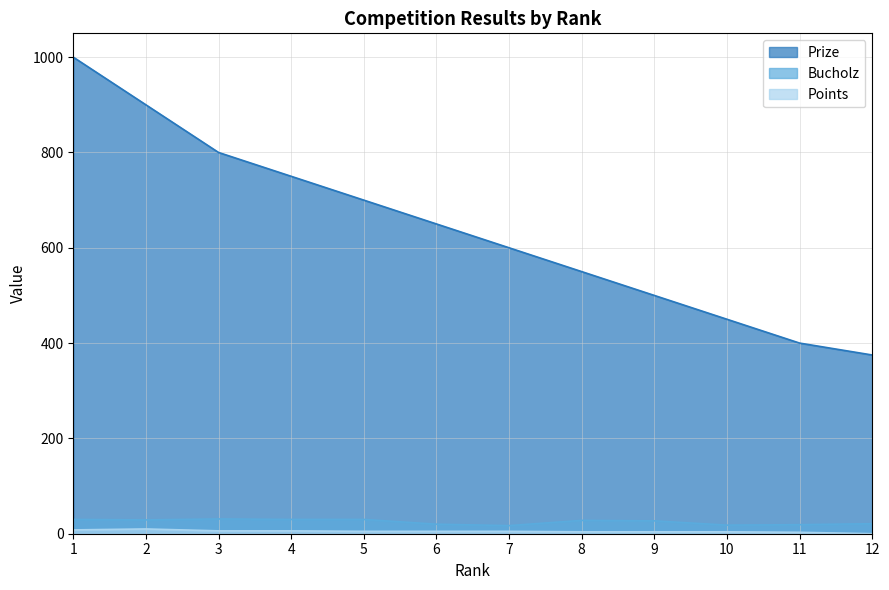

At which category does the chart reach its minimum across all series?

12